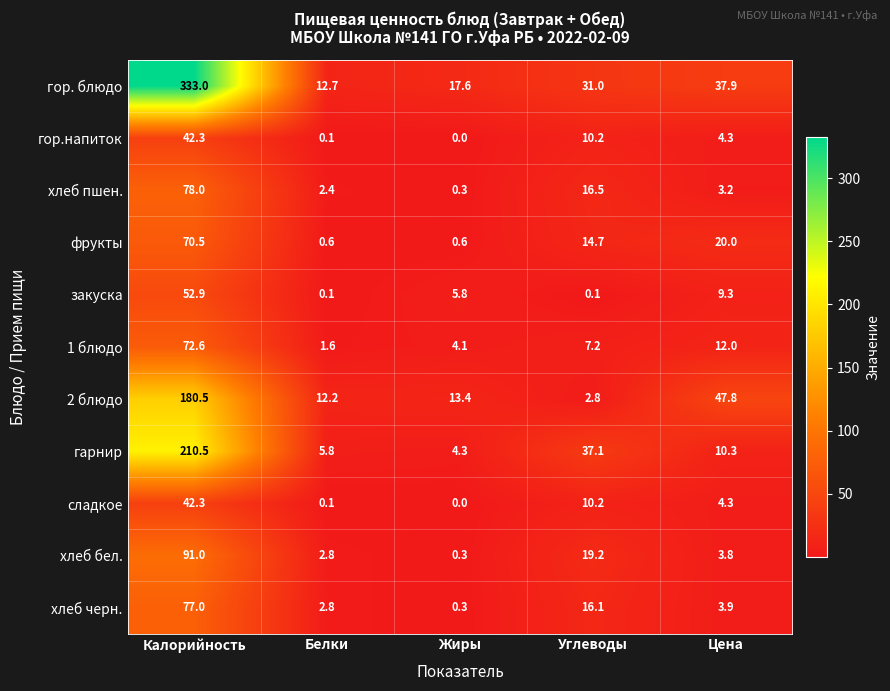

List the labels in order of гор. блюдо value, smallest first.

Белки, Жиры, Углеводы, Цена, Калорийность